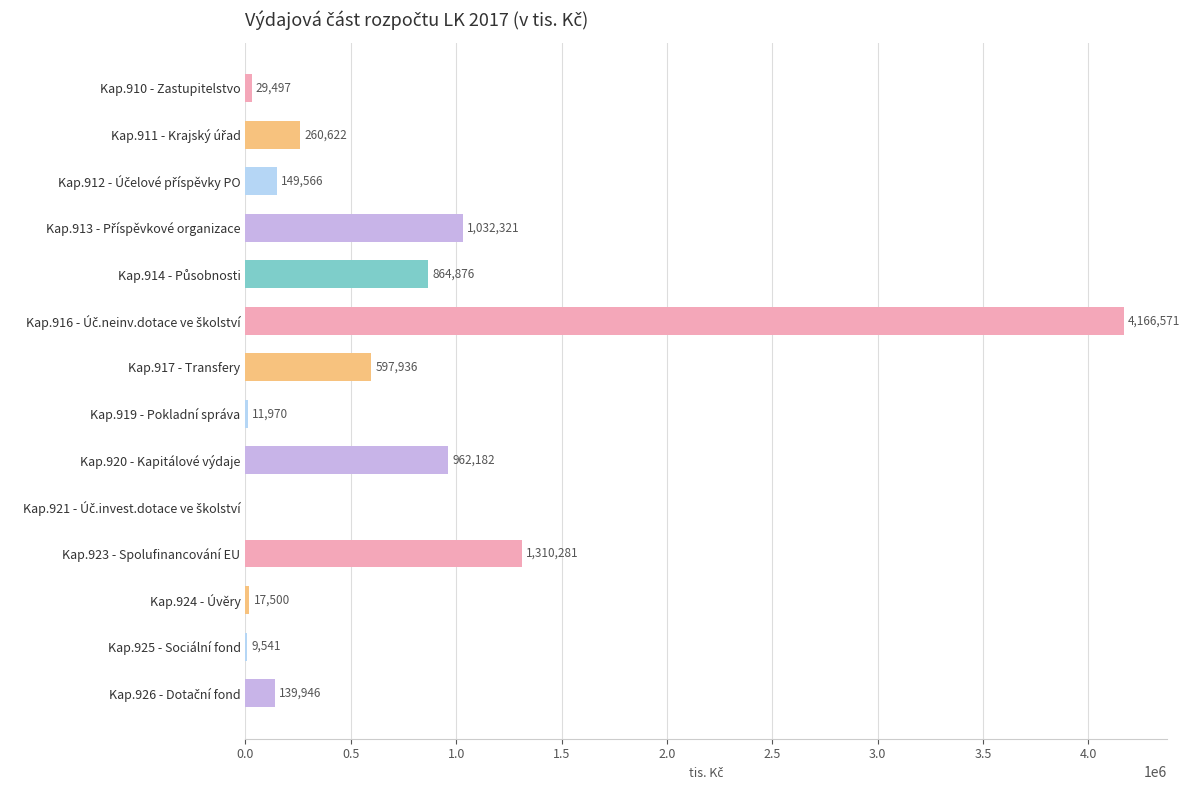

At which label is the value closest to 2083285?

Kap.923 - Spolufinancování EU